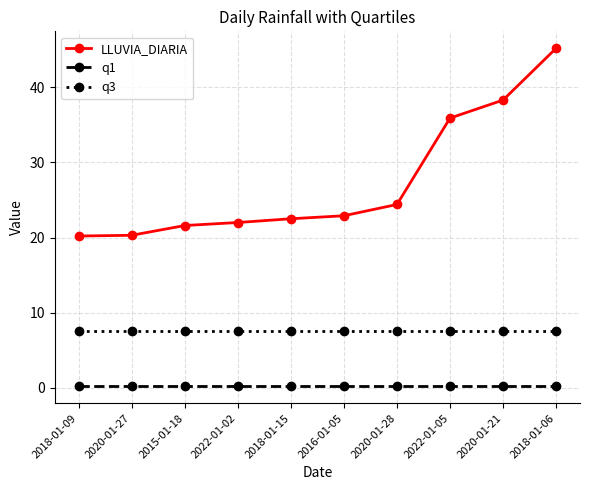

Which series has the largest total across all categories?

LLUVIA_DIARIA